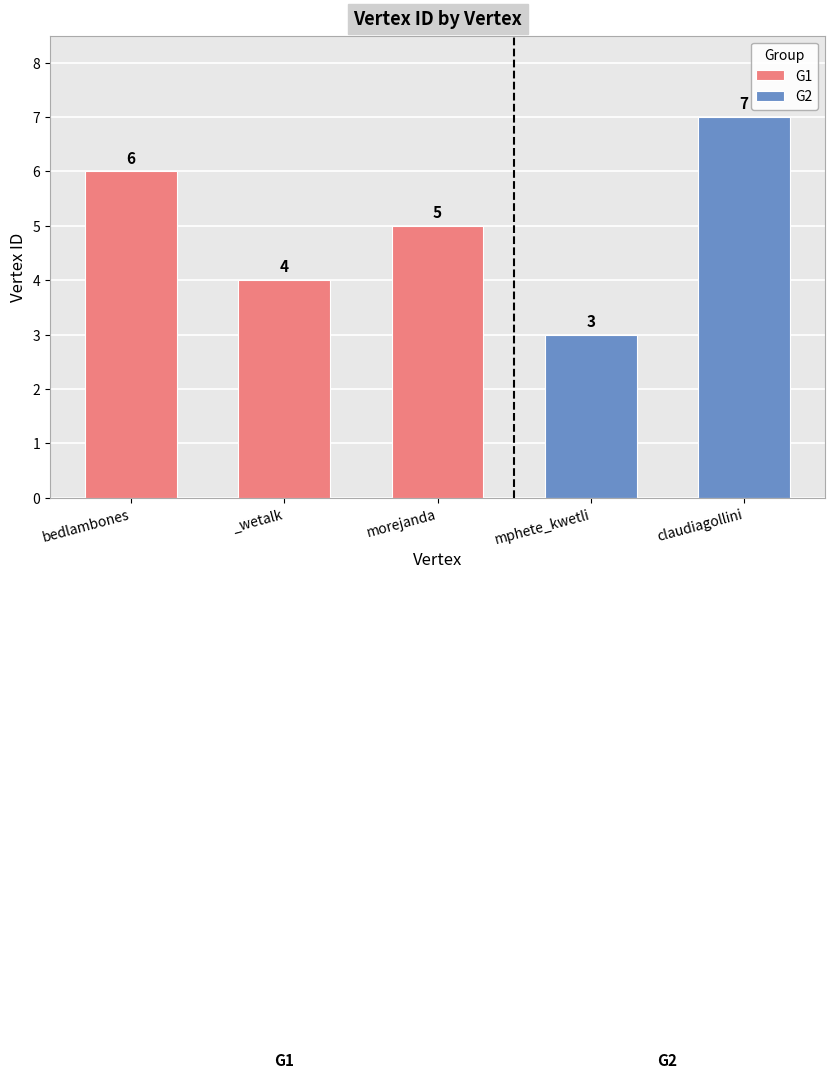

Reading right to left, transcribe all the data shown in this chart.

7	3	5	4	6